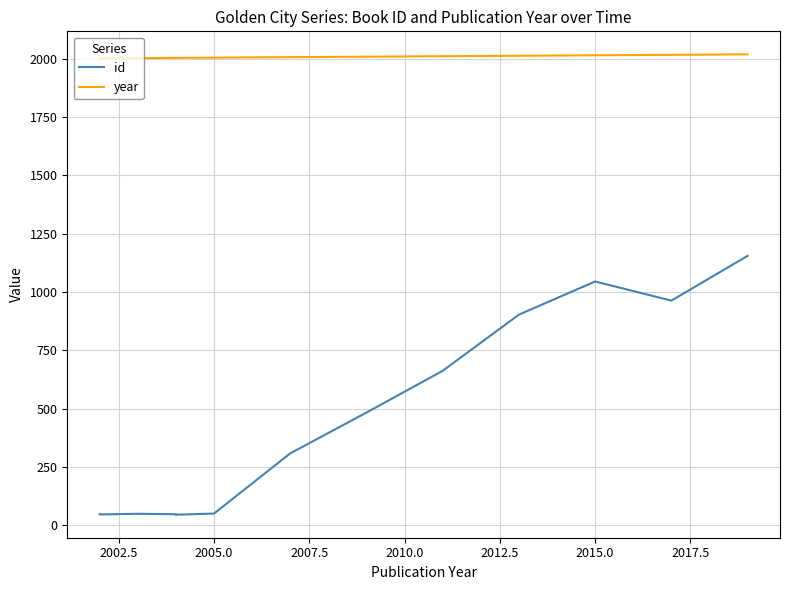

Is it true that id equals 79 at 2010.0?

False